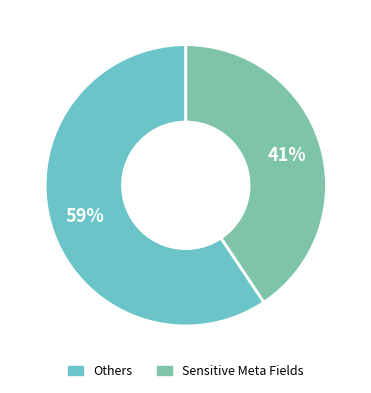

How many slices are in this pie chart?

2